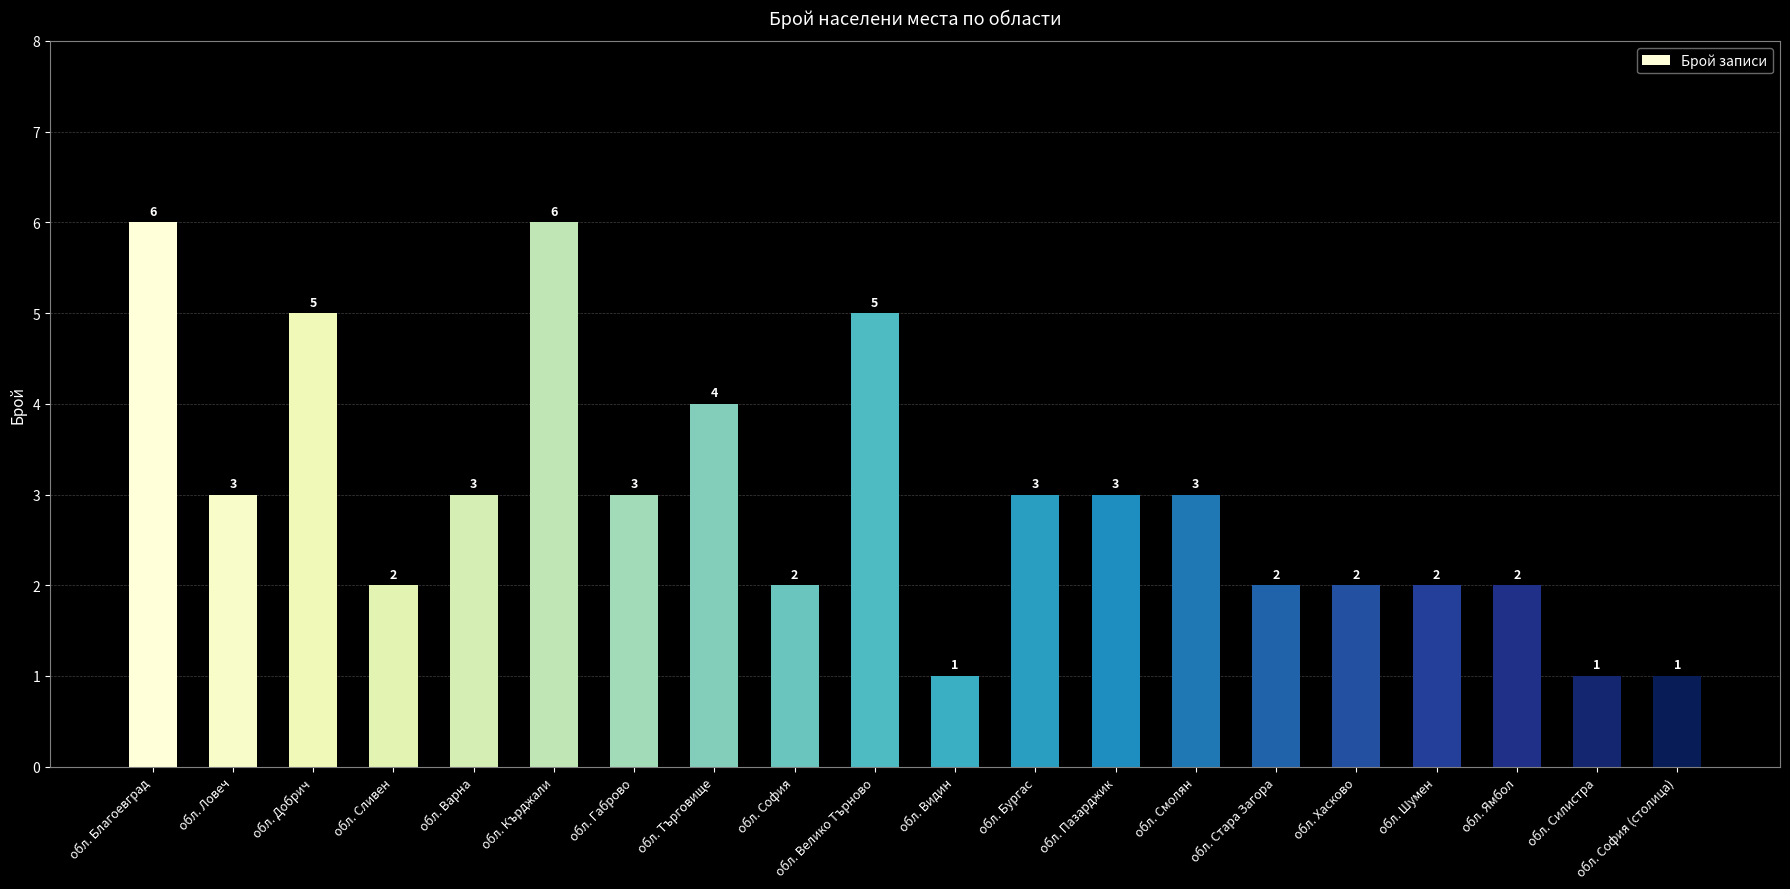

Reading left to right, what are all the values shown in this chart?

обл. Благоевград=6	обл. Ловеч=3	обл. Добрич=5	обл. Сливен=2	обл. Варна=3	обл. Кърджали=6	обл. Габрово=3	обл. Търговище=4	обл. София=2	обл. Велико Търново=5	обл. Видин=1	обл. Бургас=3	обл. Пазарджик=3	обл. Смолян=3	обл. Стара Загора=2	обл. Хасково=2	обл. Шумен=2	обл. Ямбол=2	обл. Силистра=1	обл. София (столица)=1